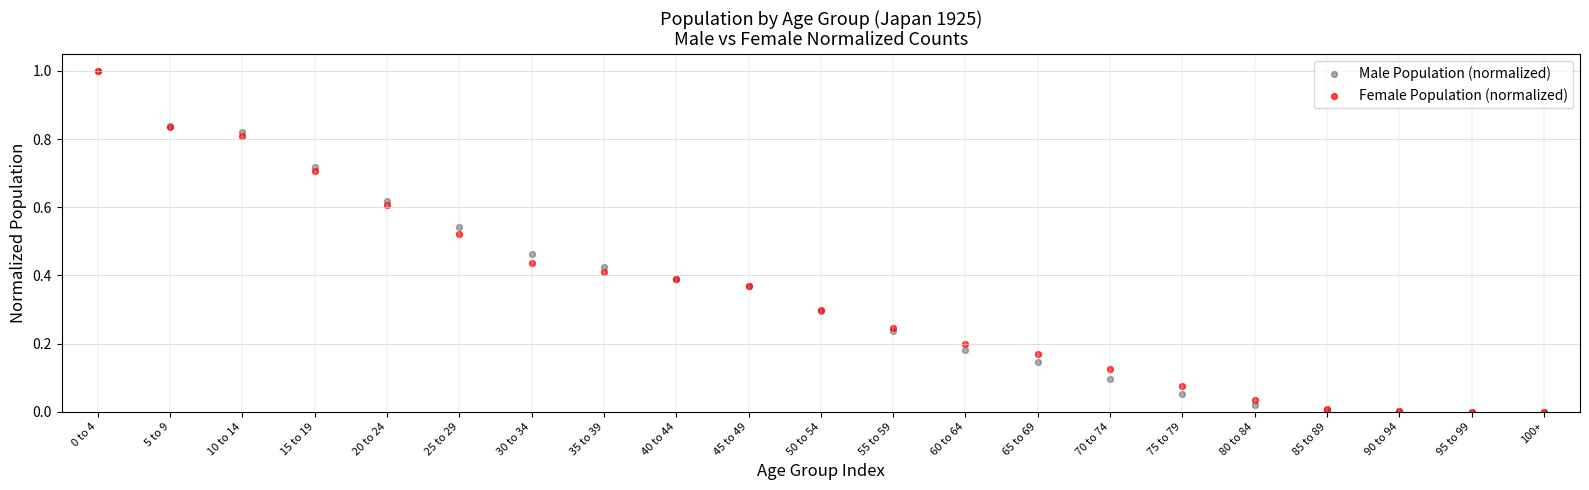

What are all the series names shown in the legend?

Male Population (normalized), Female Population (normalized)